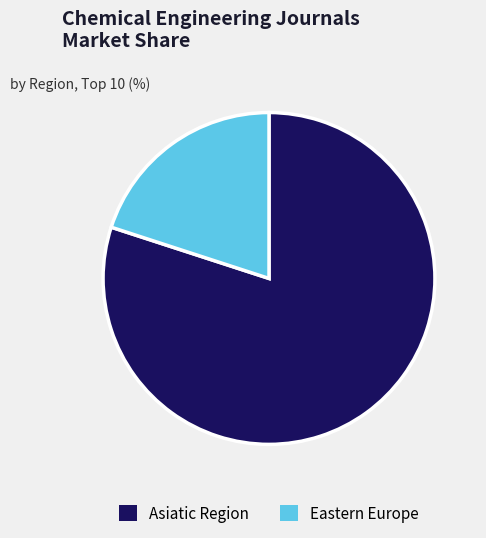

Which has a higher value, Eastern Europe or Asiatic Region?

Asiatic Region